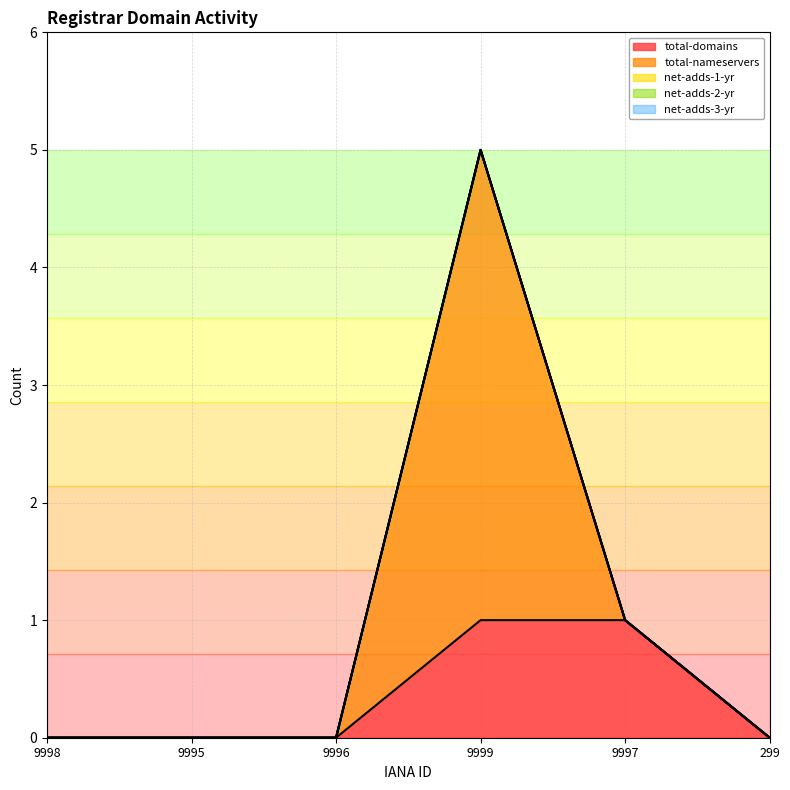

Rank the series at 9996 from lowest to highest value.

total-domains, total-nameservers, net-adds-1-yr, net-adds-2-yr, net-adds-3-yr